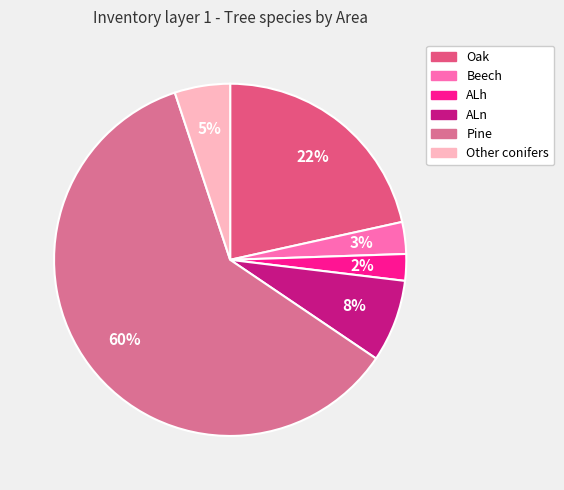

Does ALh account for over 50% of the chart?

No